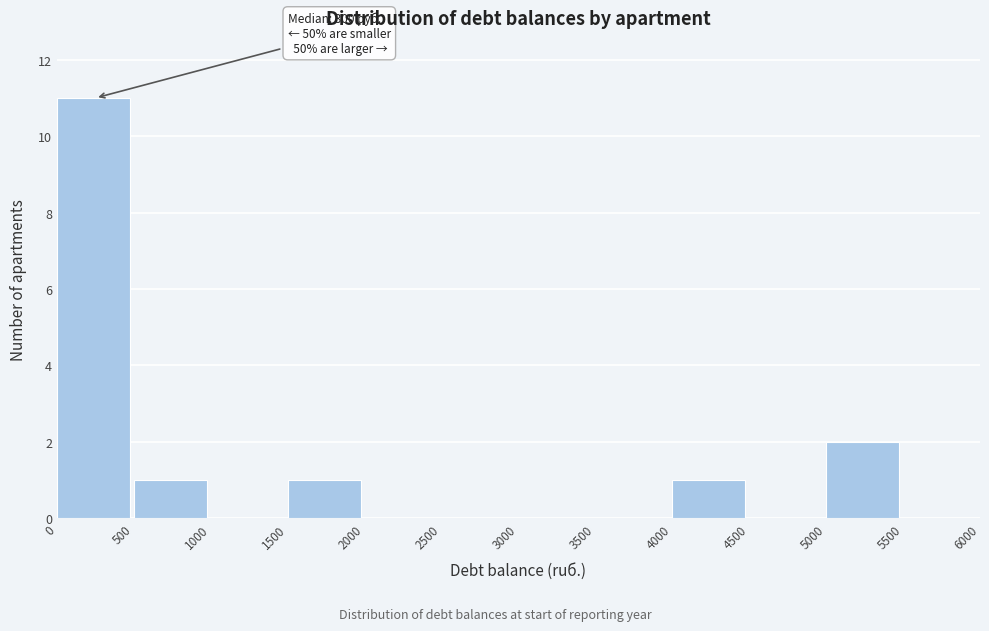

Which range on the x-axis has the tallest bar?

0 to 500